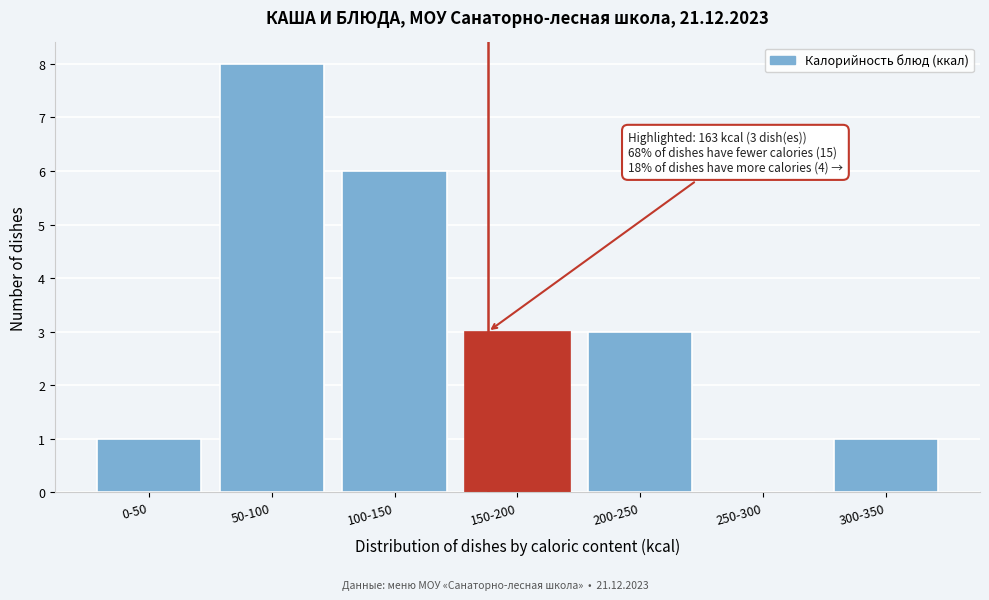

Reading left to right, list all the values displayed in this chart.

0-50=1	50-100=8	100-150=6	150-200=3	200-250=3	250-300=0	300-350=1